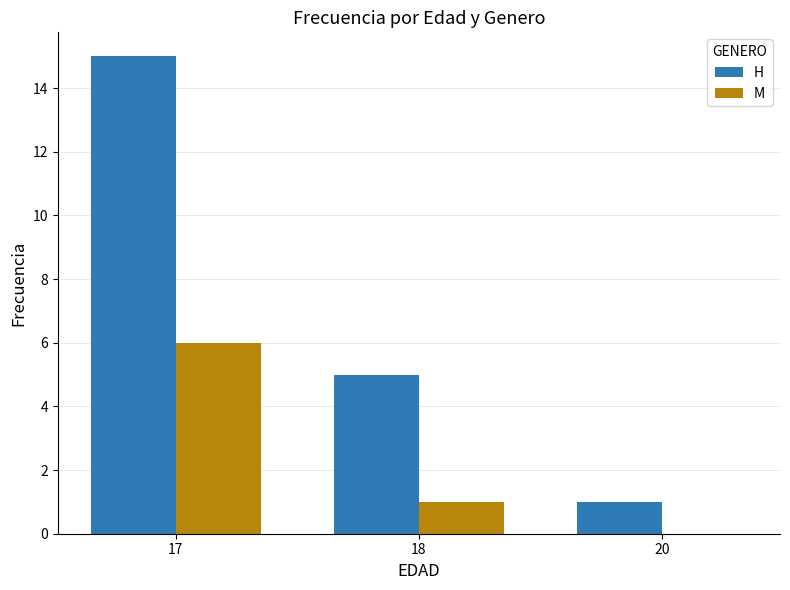

True or false: H has a value of 5 at 18.

True